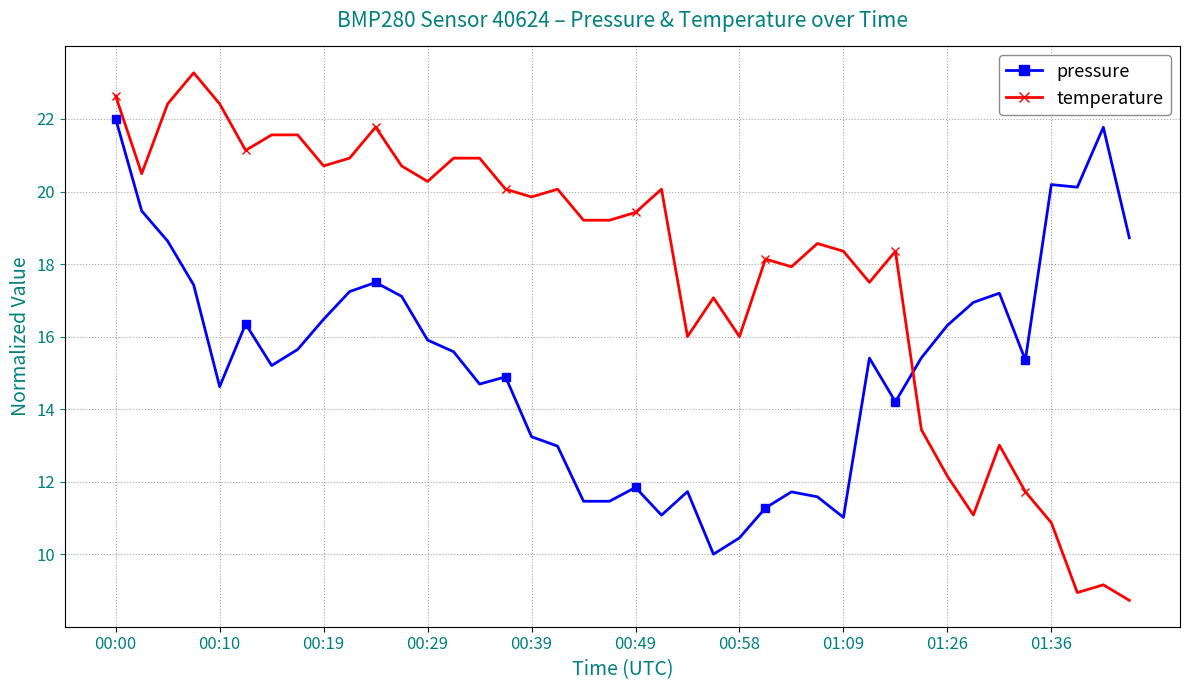

Where is temperature nearest to the value 16?

22